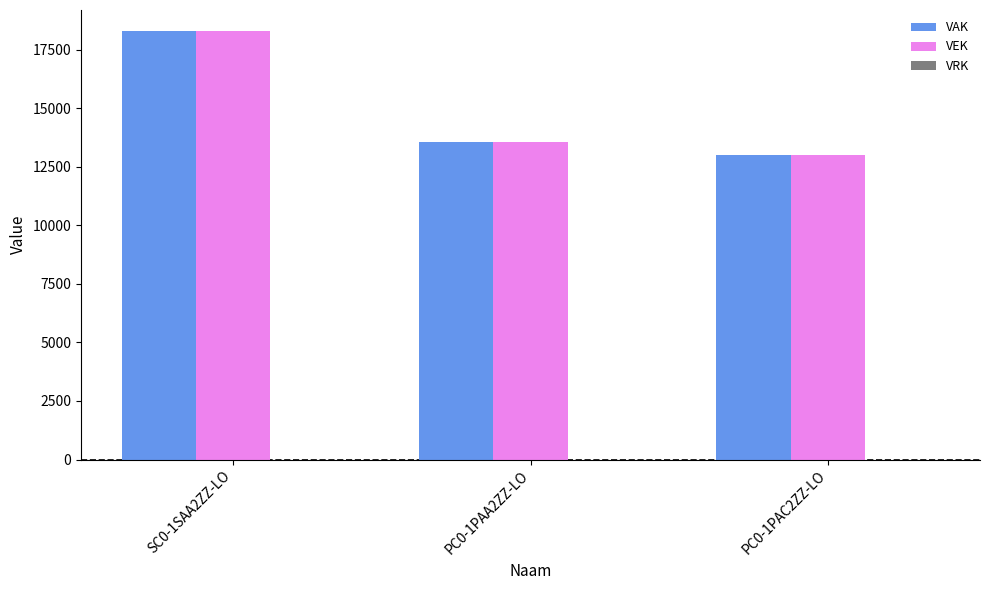

How many bars are there in each group?

2